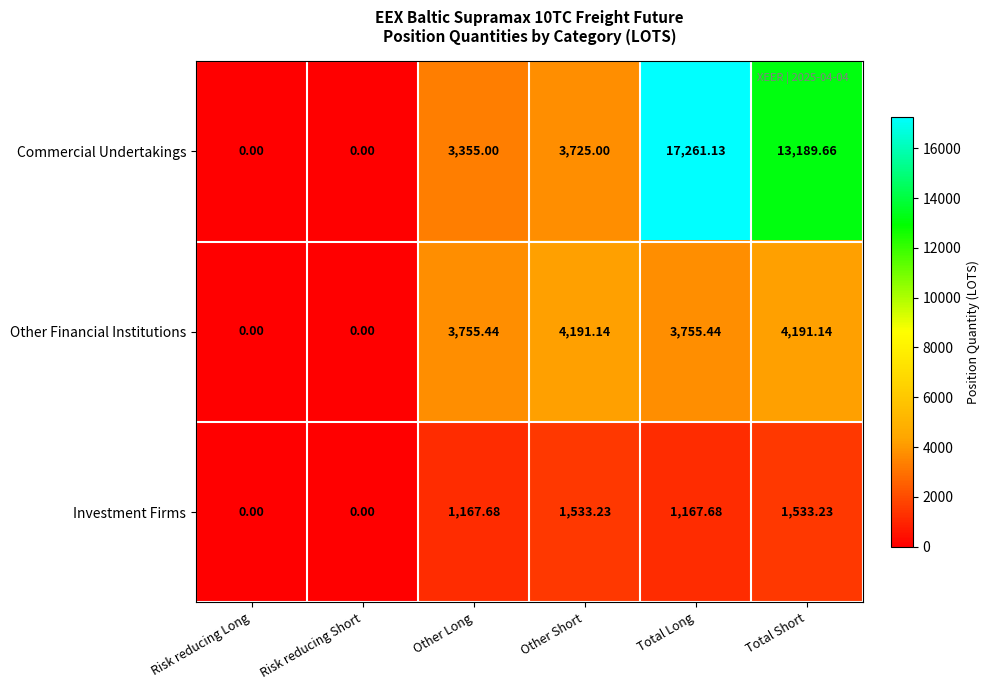

At how many categories does at least one series exceed 435?

4